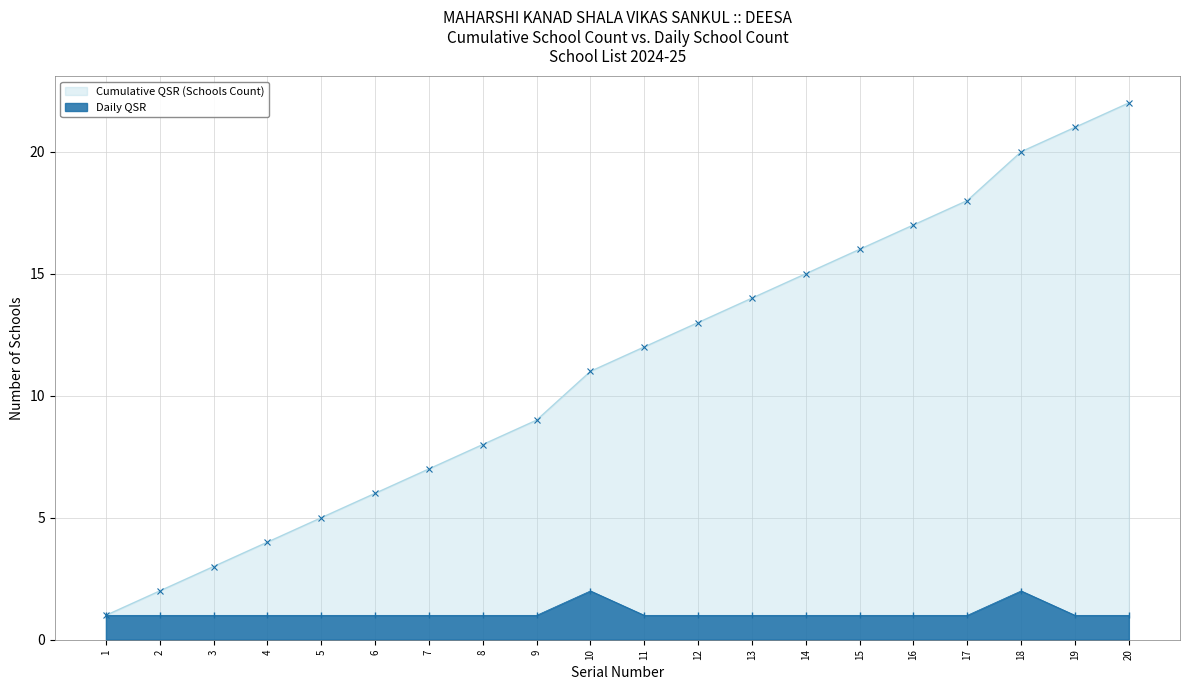

Is the value of Cumulative QSR (Schools Count) at 7 greater than the value of Daily QSR at 19?

Yes